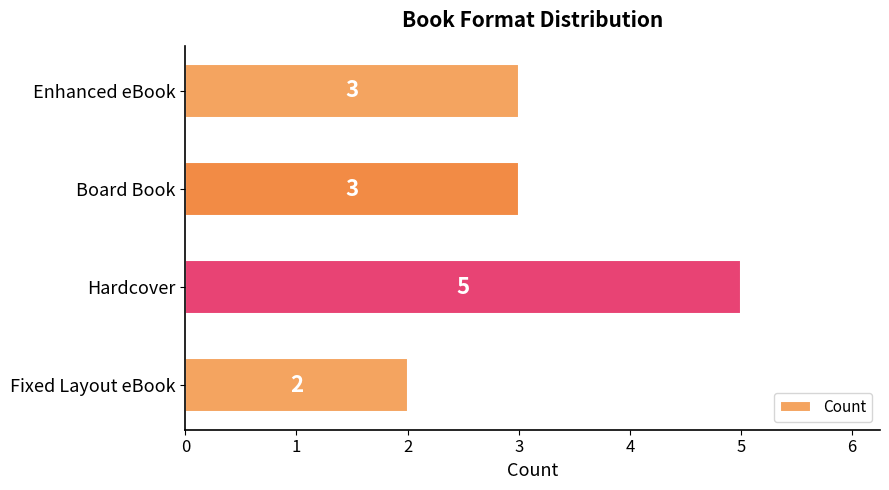

How many values are between 3 and 5?

3